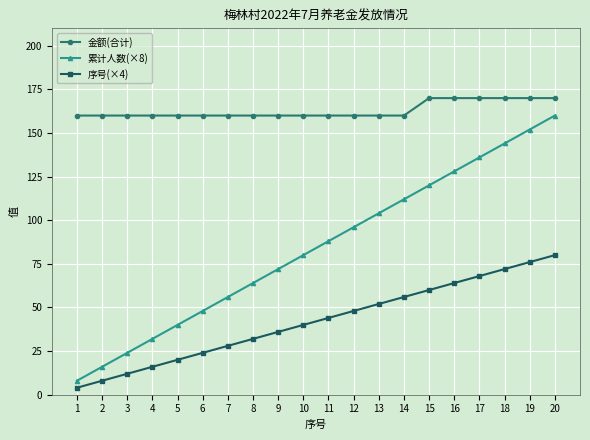

At 13, list the series in order from largest to smallest.

金额(合计), 累计人数(×8), 序号(×4)